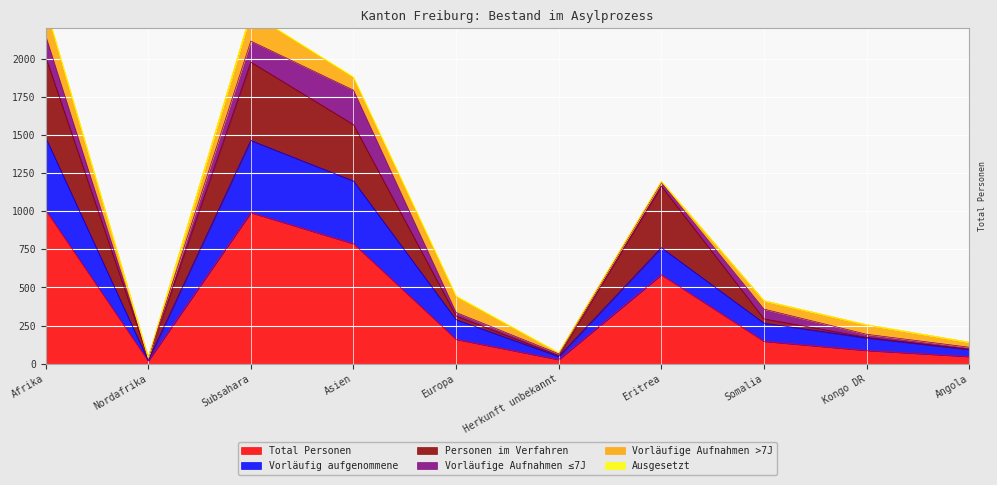

The Total Personen series shows 87 at Kongo DR. True or false?

True